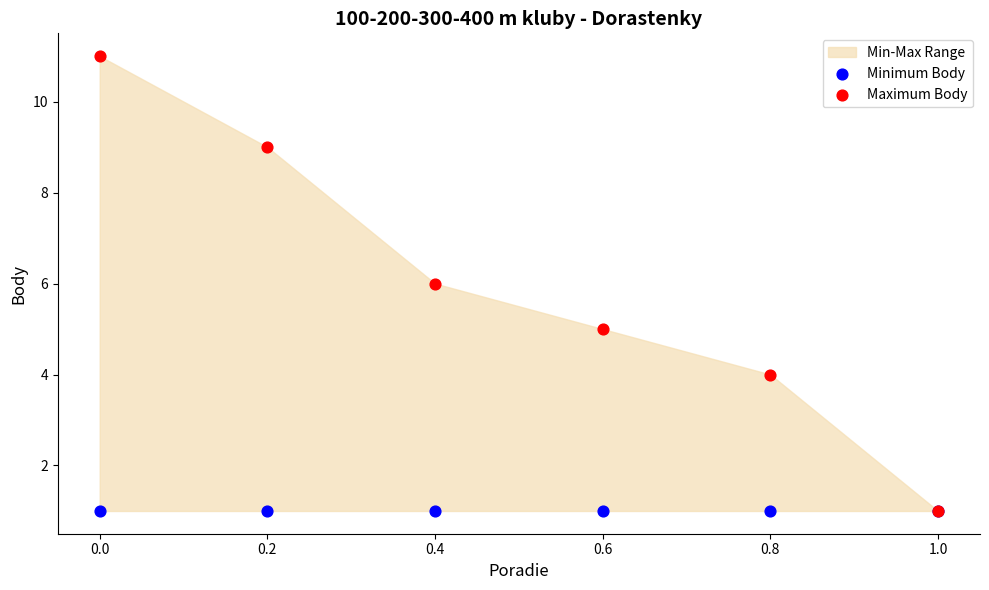

Which series contains the highest Y value?

Maximum Body